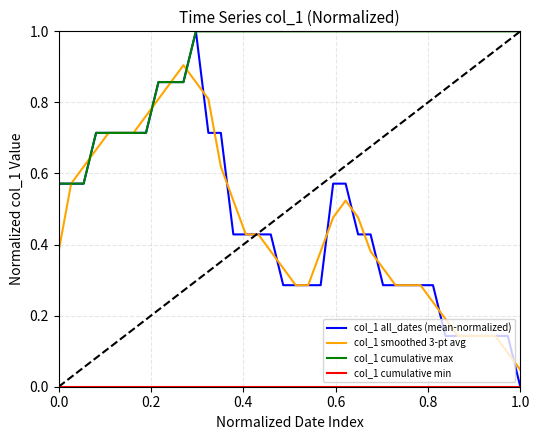

What is the greatest value displayed?

1.0